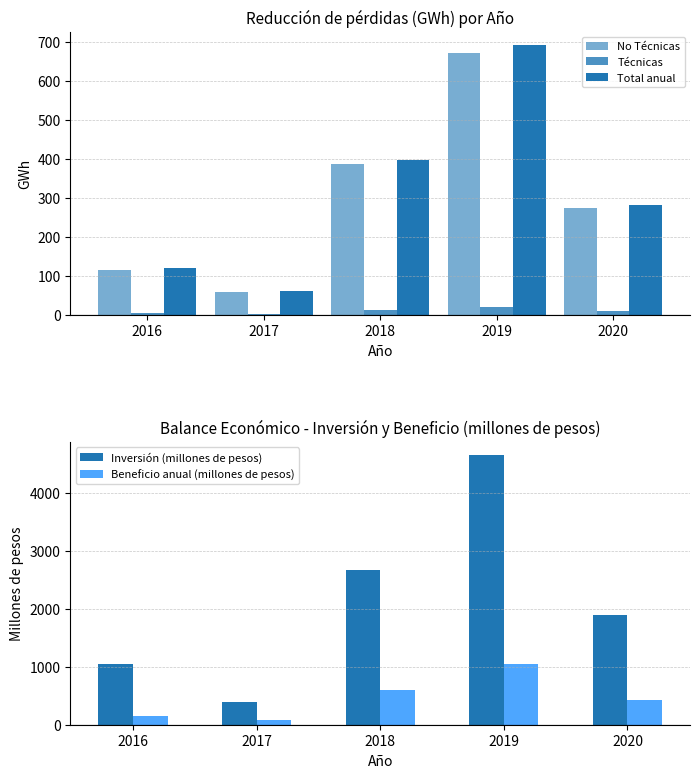

What is the highest value of the Total anual series?

692